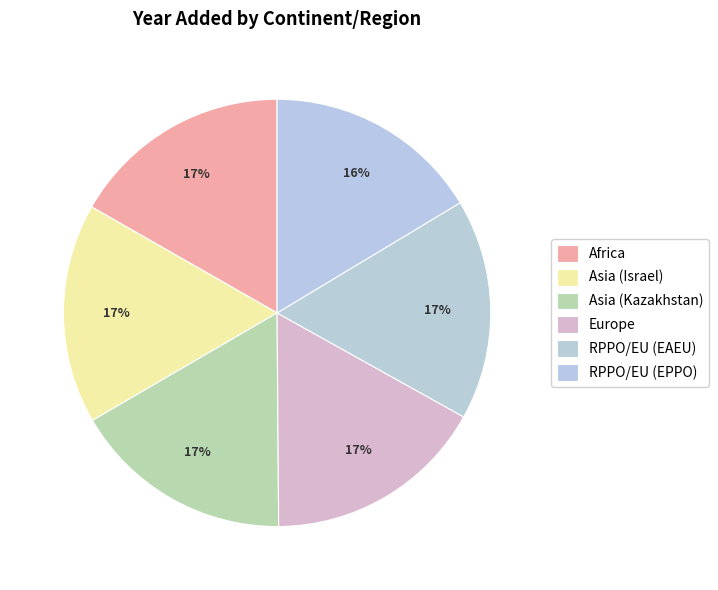

What portion of the pie excludes Europe?

83.2%